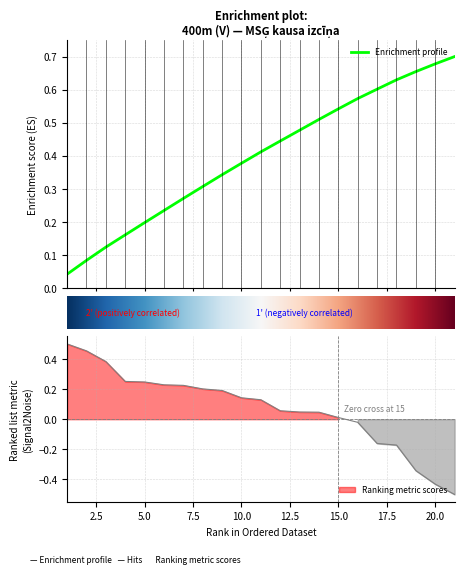

List the labels in order of value, largest first.

1, 2, 3, 4, 5, 6, 7, 8, 9, 10, 11, 12, 13, 14, 15, 16, 17, 18, 19, 20, 21